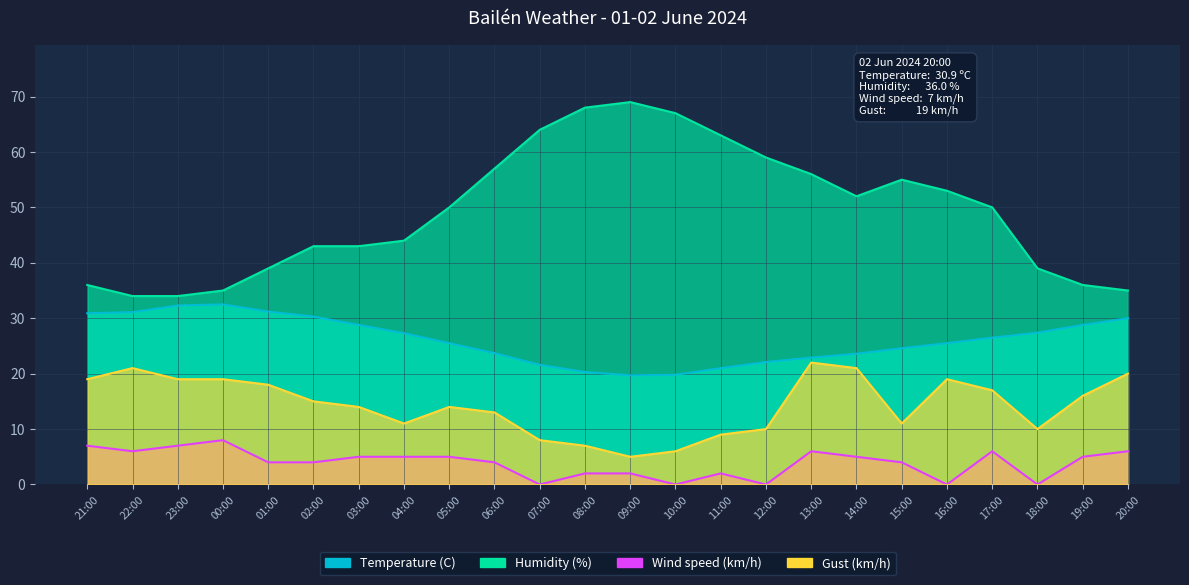

Is it true that Humidity (%) equals 43.0 at 02:00?

True